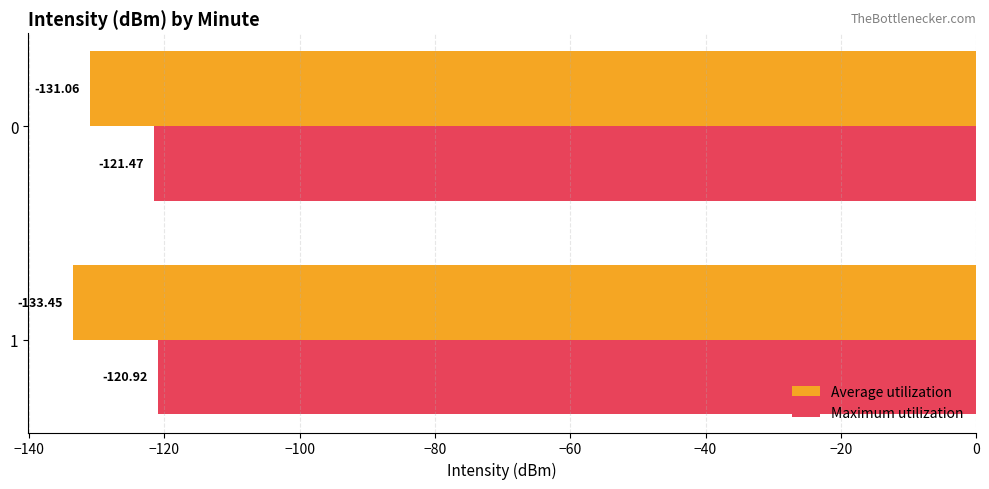

At 1, list the series in order from largest to smallest.

Maximum utilization, Average utilization